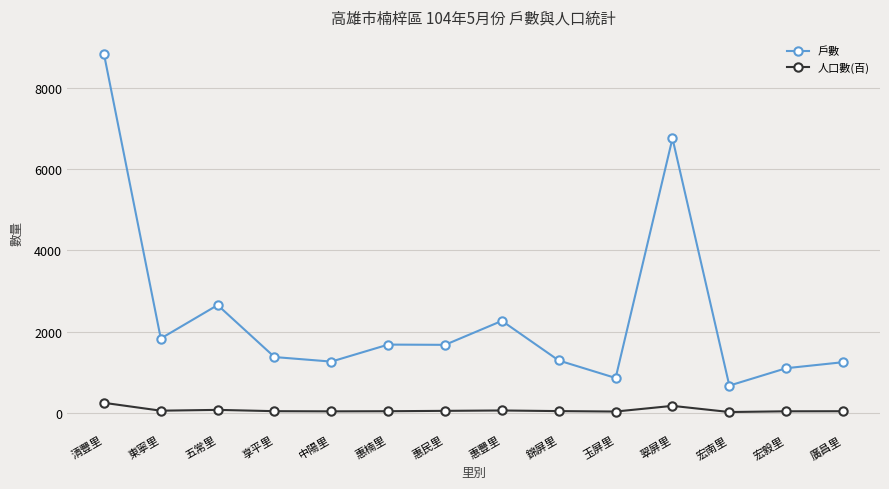

At which label is 戶數 closest to 4756?

翠屏里